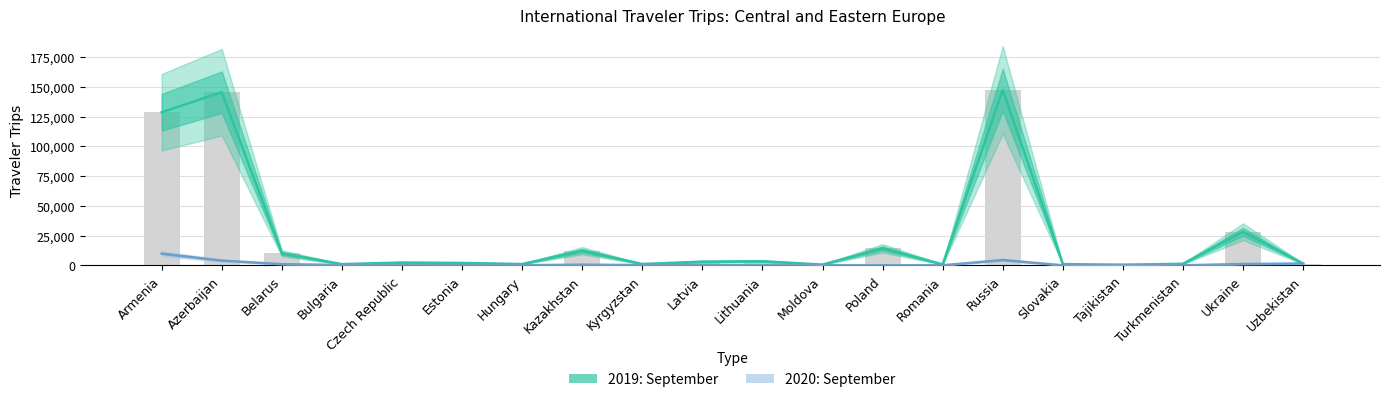

At which category is the sum across all series the highest?

Russia